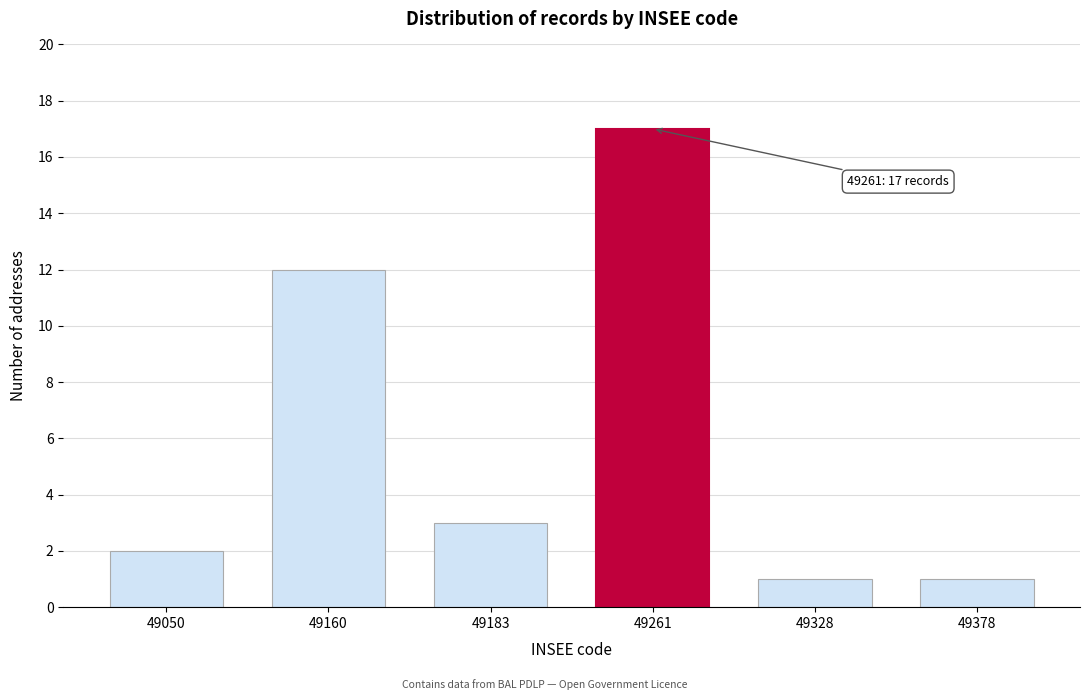

Reading left to right, list all the values displayed in this chart.

2	12	3	17	1	1